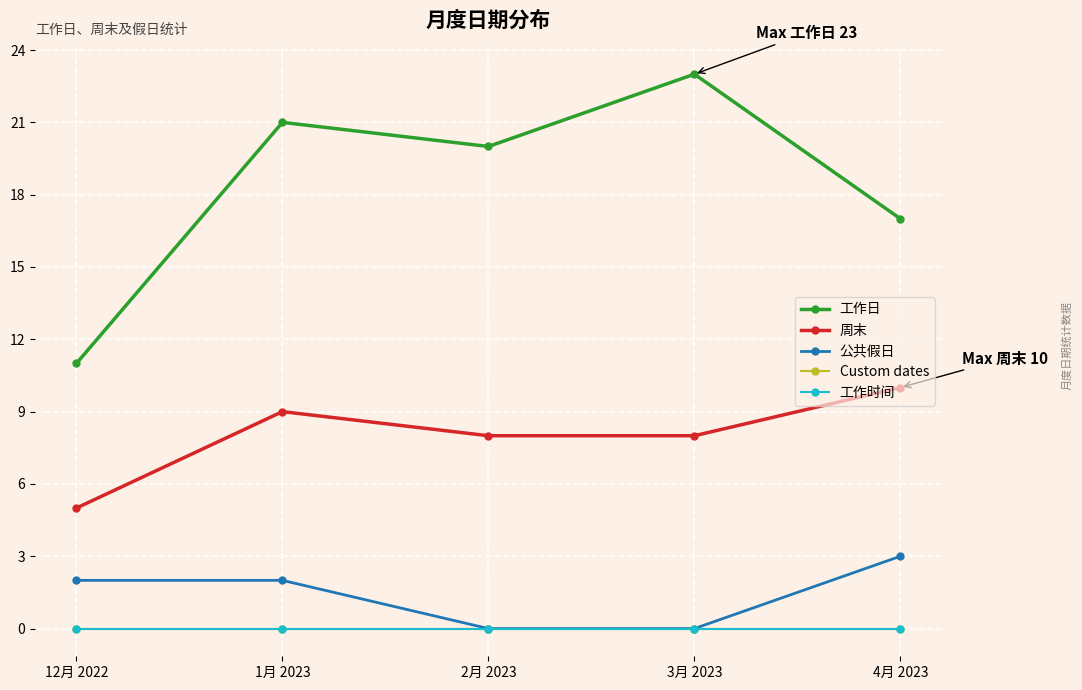

Is this an area chart (filled region under the line)?

No